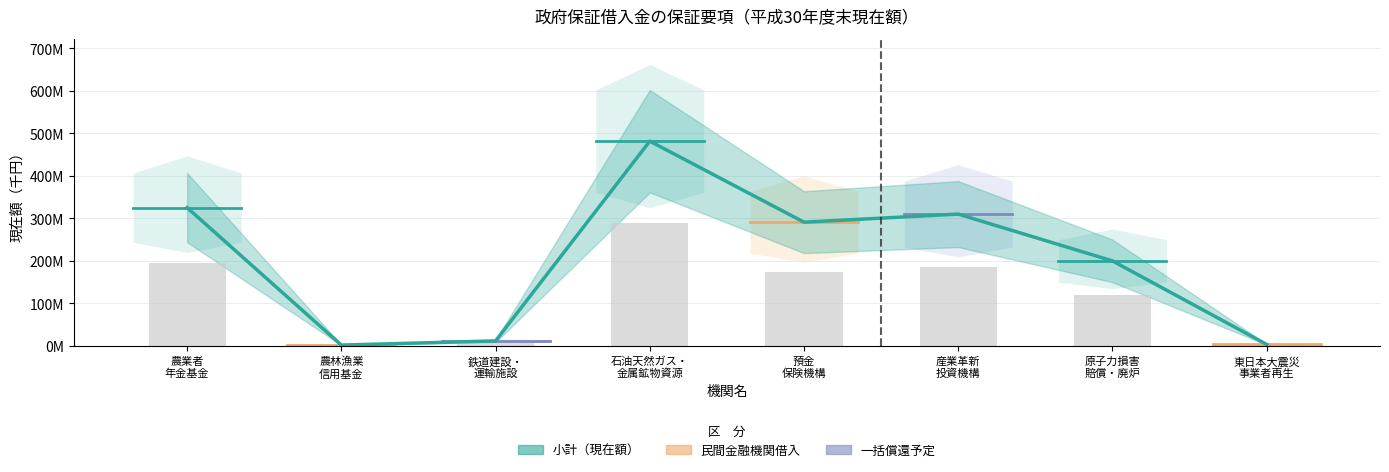

Does the chart contain stacked bars?

No